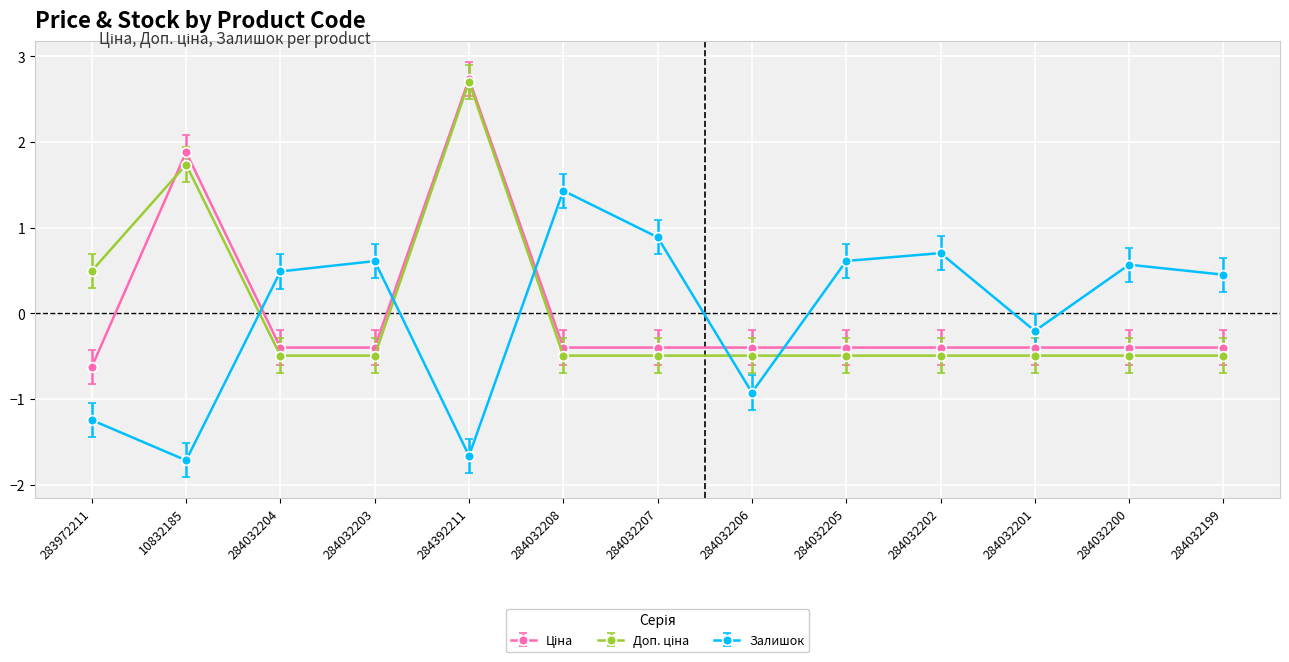

Where is the first local maximum for Залишок?

284032203